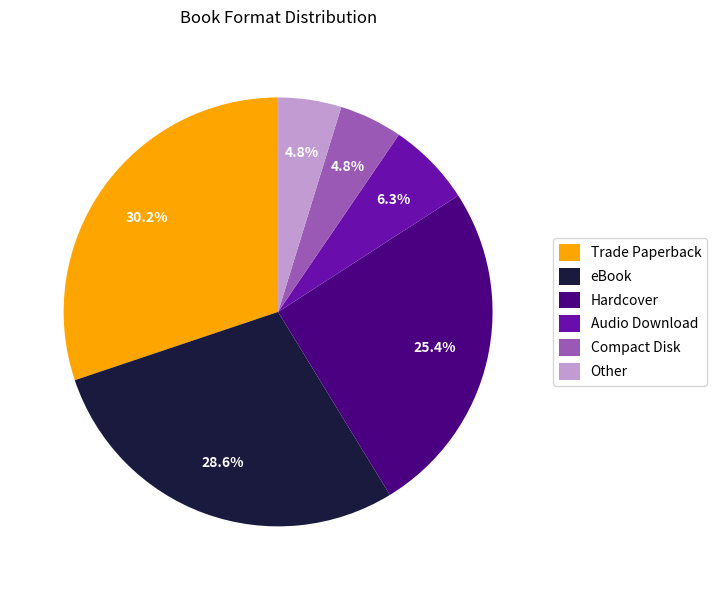

How much of the chart is everything except Trade Paperback?

69.8%